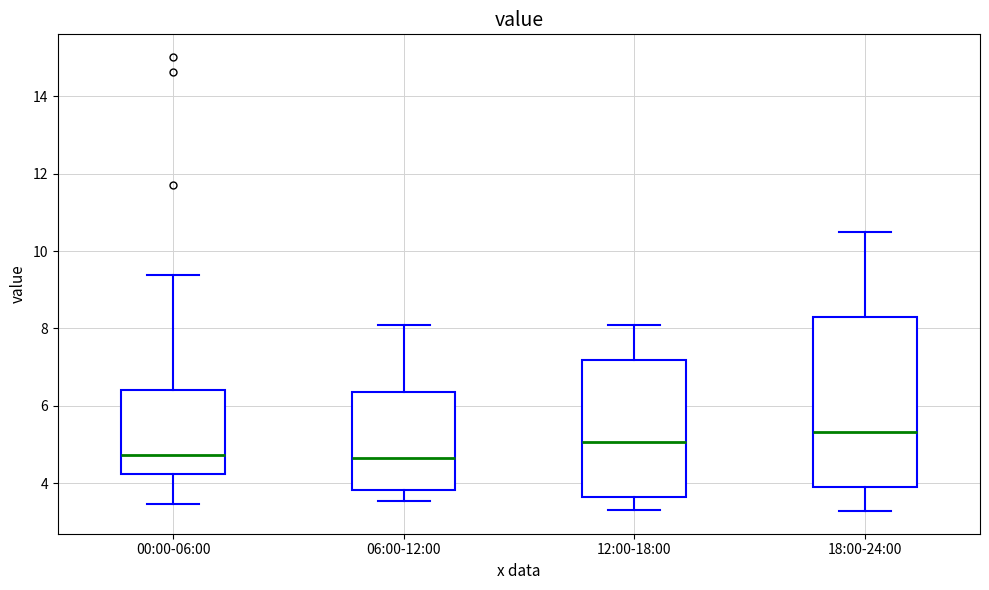

Where is the upper edge of the box for 06:00-12:00 on the y-axis? The values are not printed on the chart, so give them approximately, as read against the axis.

6.4